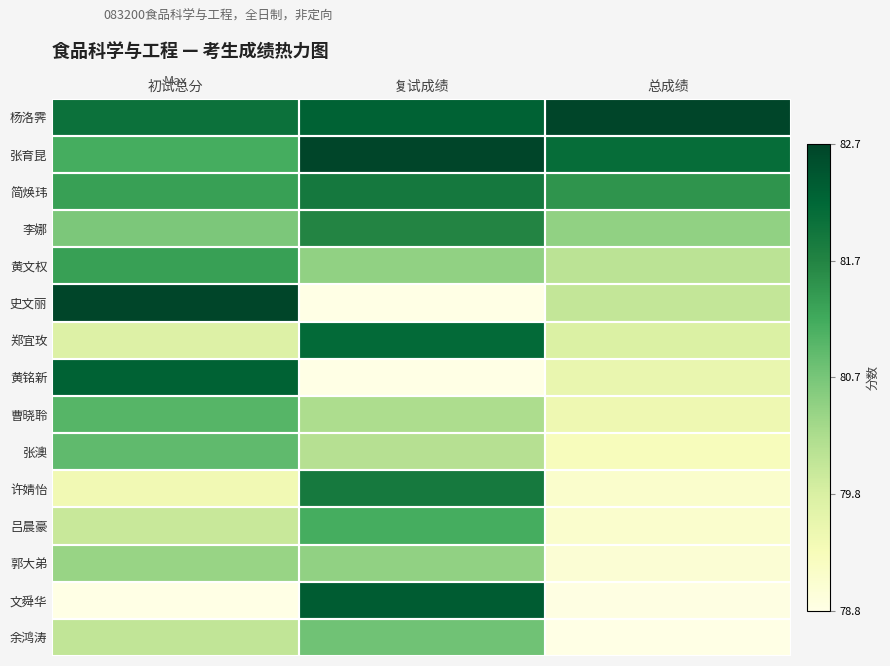

Which series changed the most between 复试成绩 and 总成绩?

文舜华